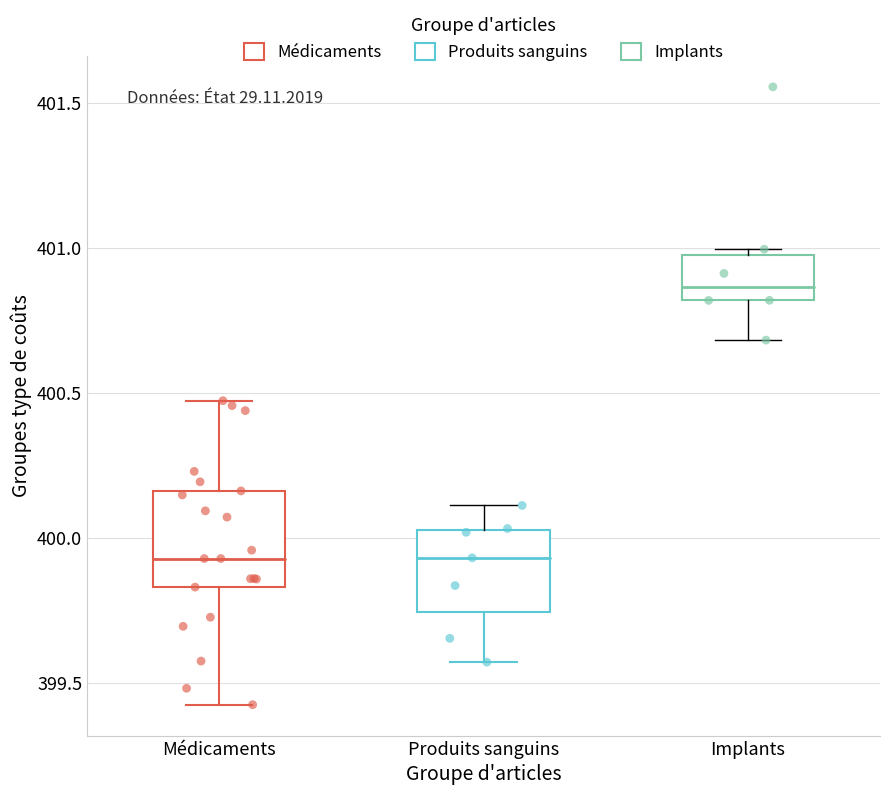

Reading left to right, read every box against the y-axis: the position of its median line, the range the box covers, and the ends of its whiskers. The values are not printed on the chart, so give them approximately, as read against the axis.

Médicaments: median 399.95, box 399.85 to 400.15, whiskers 399.45 to 400.45
Produits sanguins: median 399.95, box 399.75 to 400.05, whiskers 399.55 to 400.10
Implants: median 400.85, box 400.80 to 401.00, whiskers 400.70 to 401.00 (just above the box's upper edge)